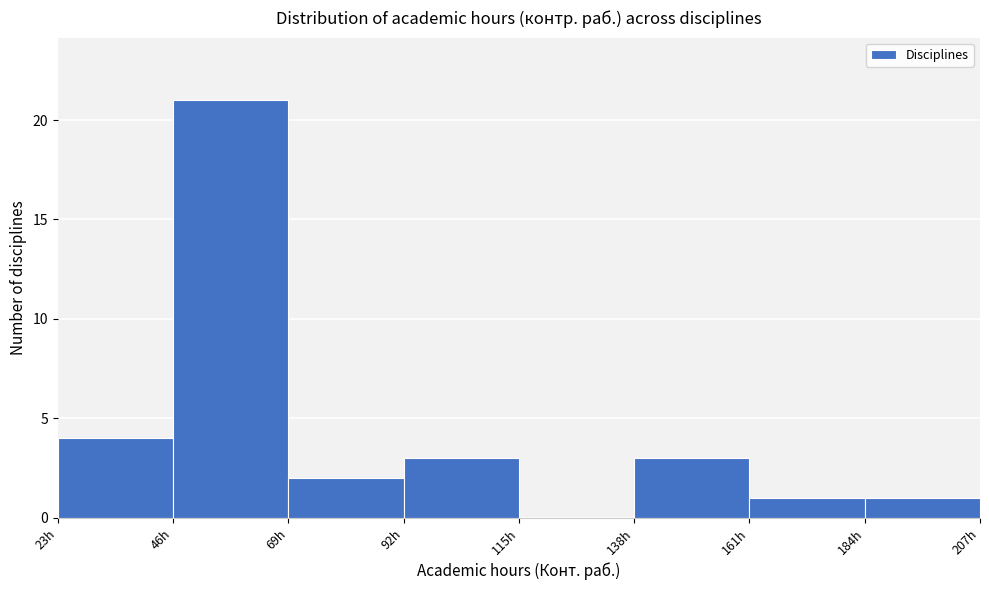

What is the height of the bar covering 140 to 160 on the x-axis? Neither the bar edges nor the heights are printed on the chart, so give them approximately, as read against the axes.

3